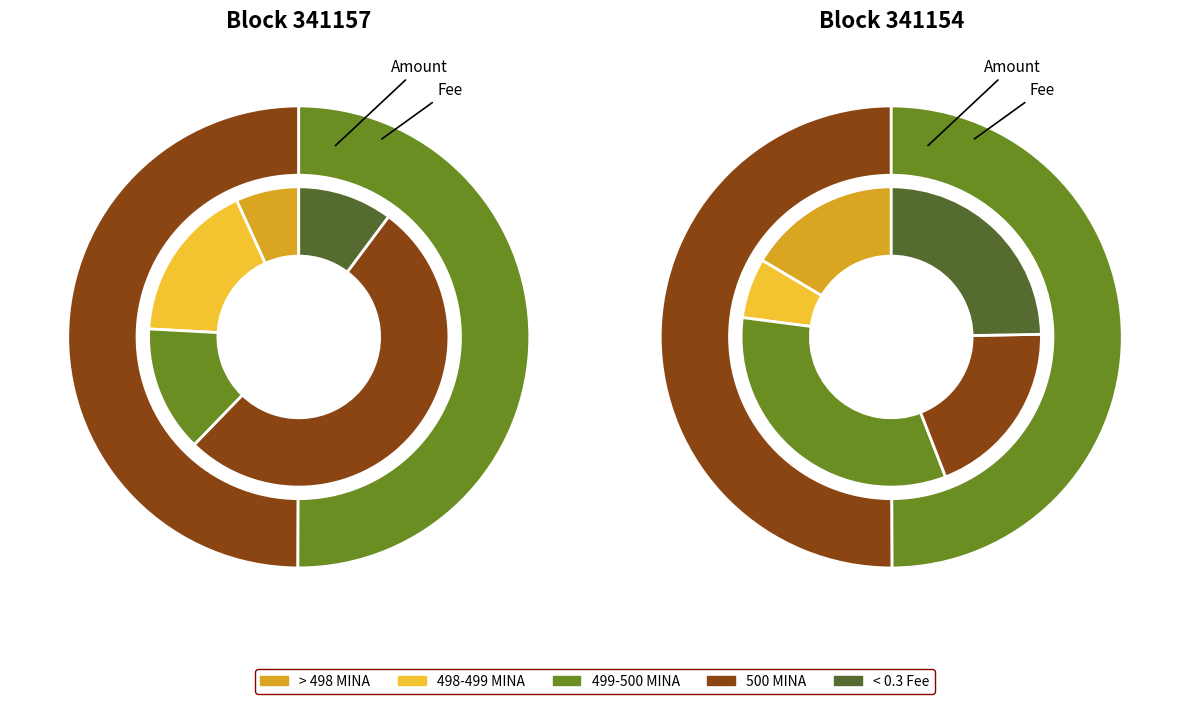

Is it true that 341157 is 43% of the pie?

False